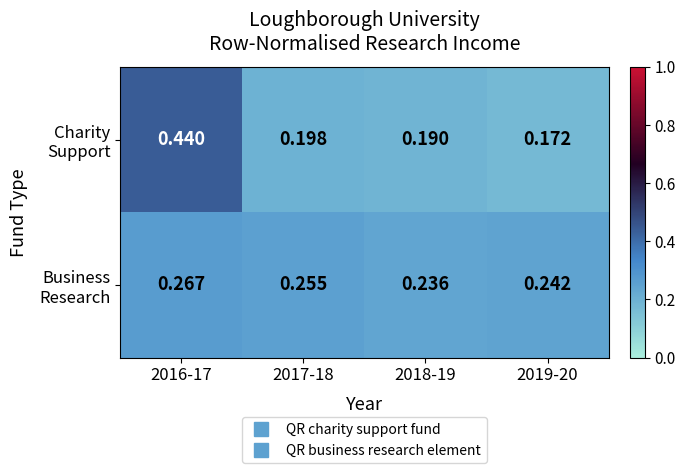

Count the number of data series in this chart.

2